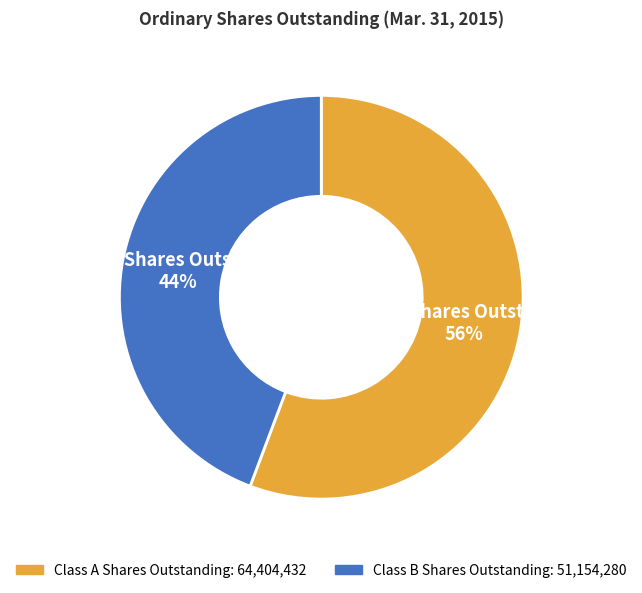

Which category accounts for the majority?

Class A Shares Outstanding